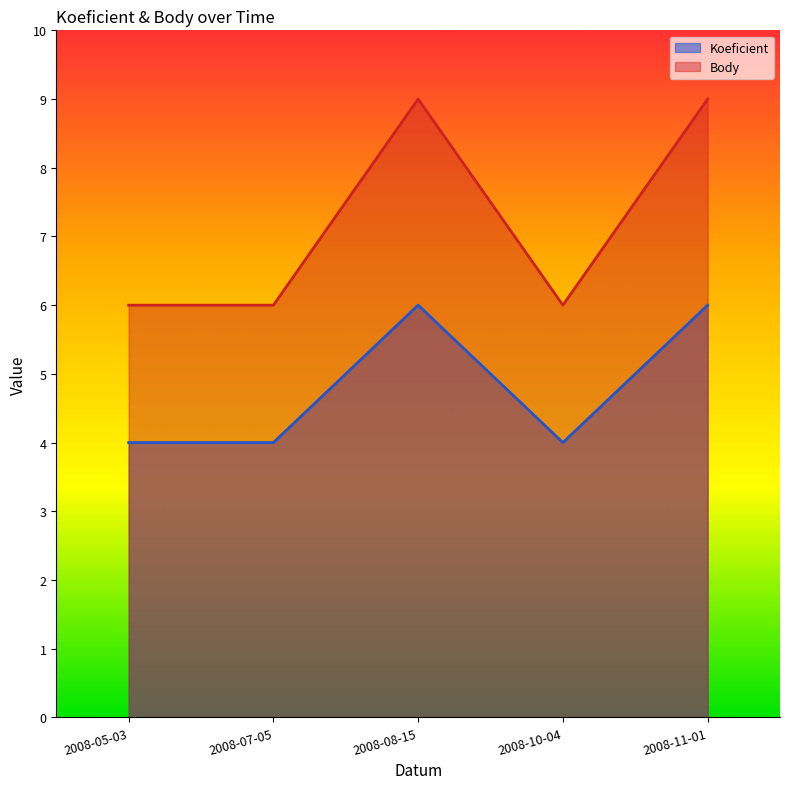

How many interior local valleys does the Koeficient series have?

1